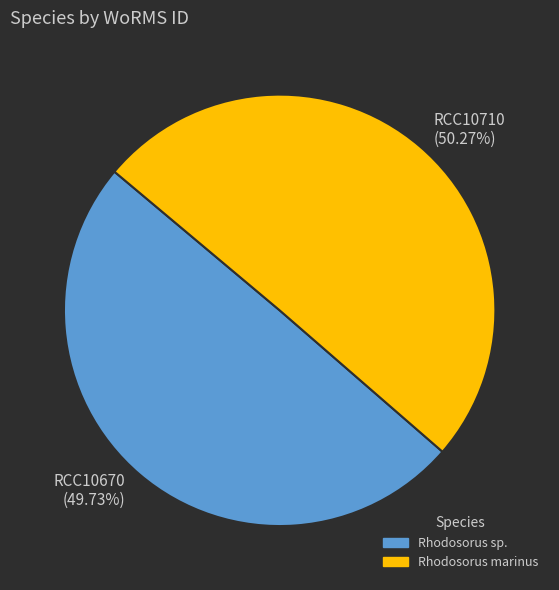

Is Rhodosorus marinus the majority of the pie?

Yes